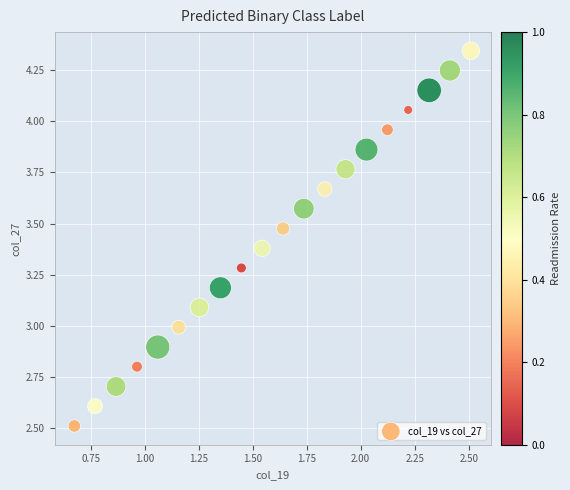

What is the range of X values (max minus min)?

1.8